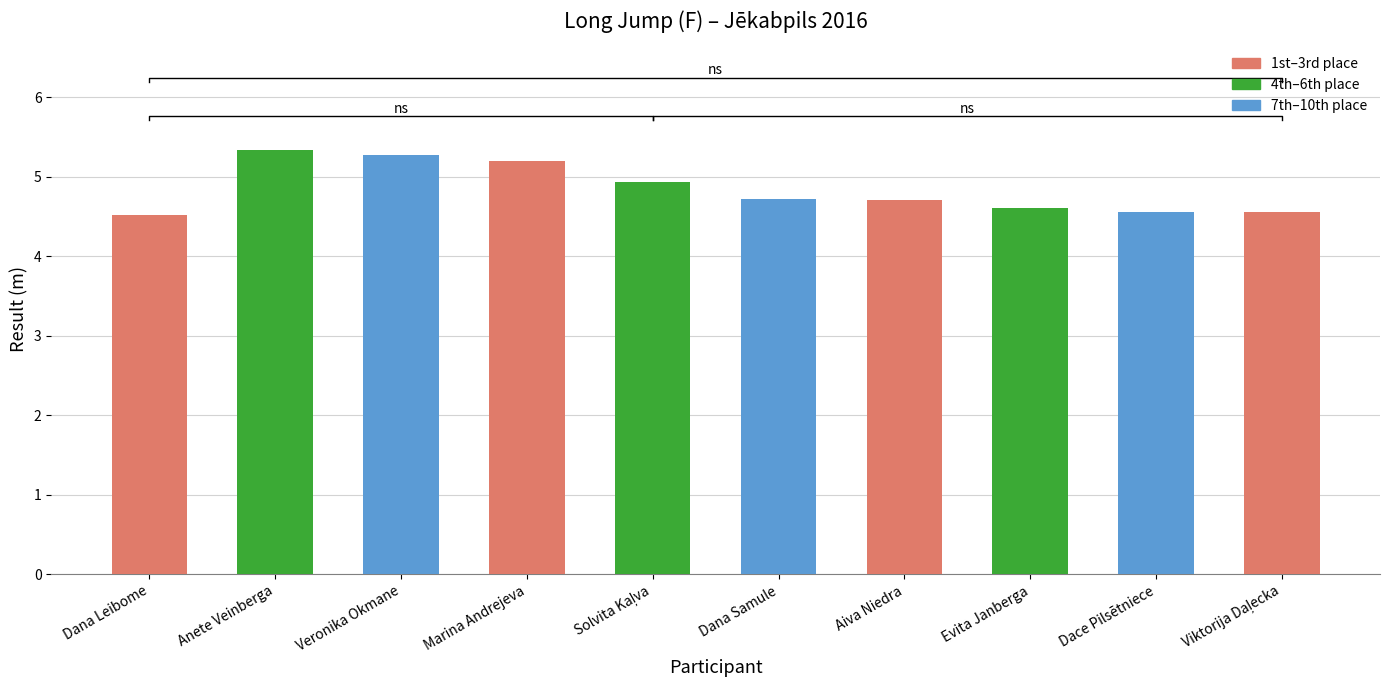

What is the change in value from Dana Samule to Evita Janberga?

-0.1